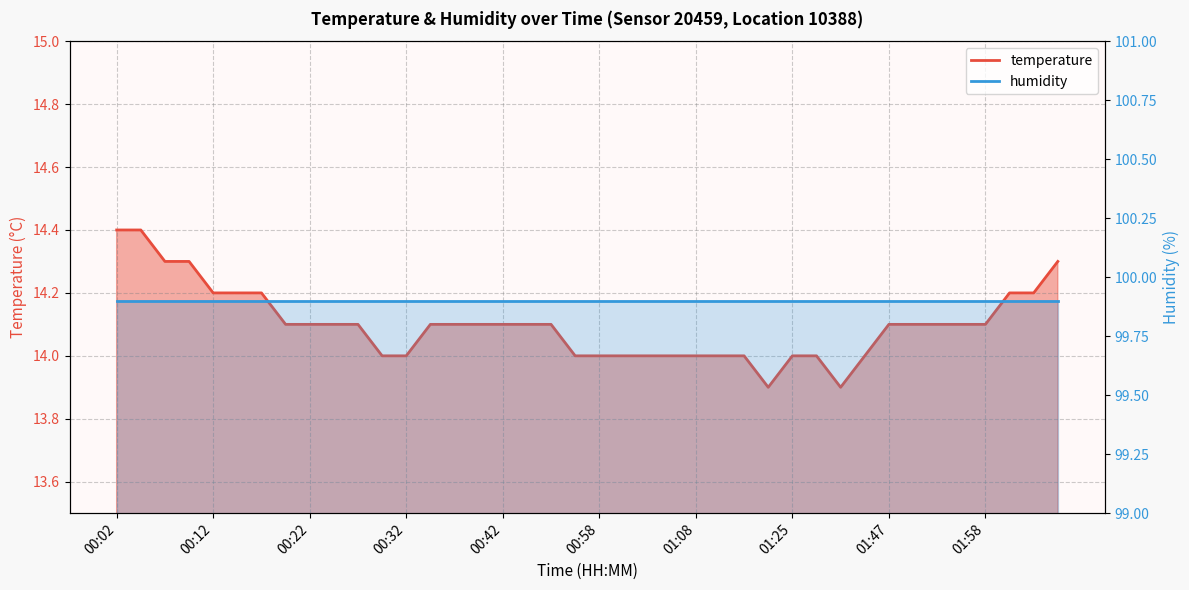

What is the greatest value displayed?

14.4